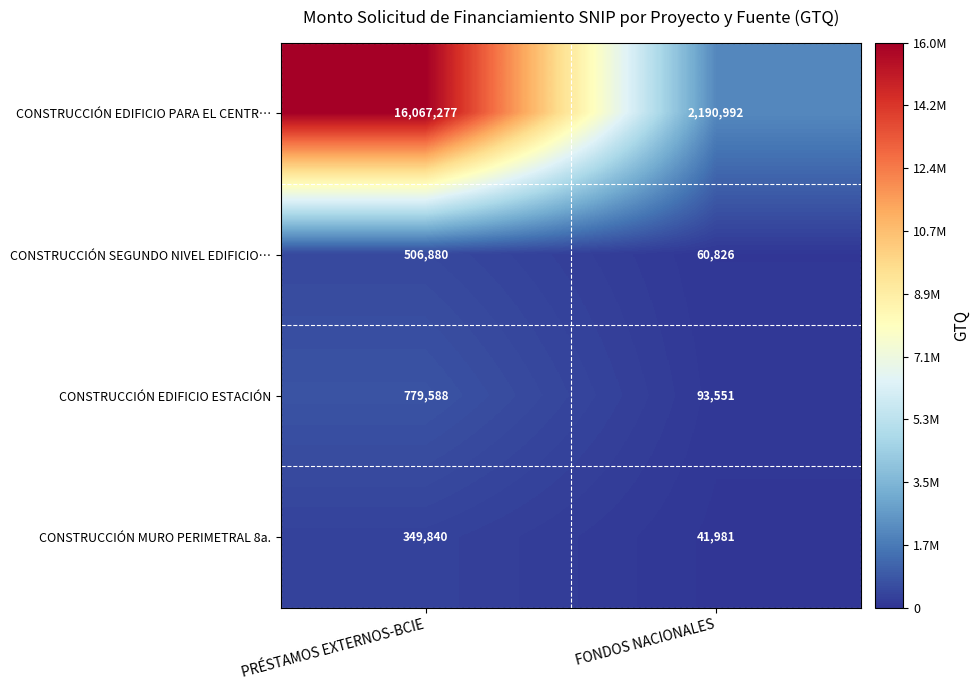

What is the minimum value shown in the chart?

41981